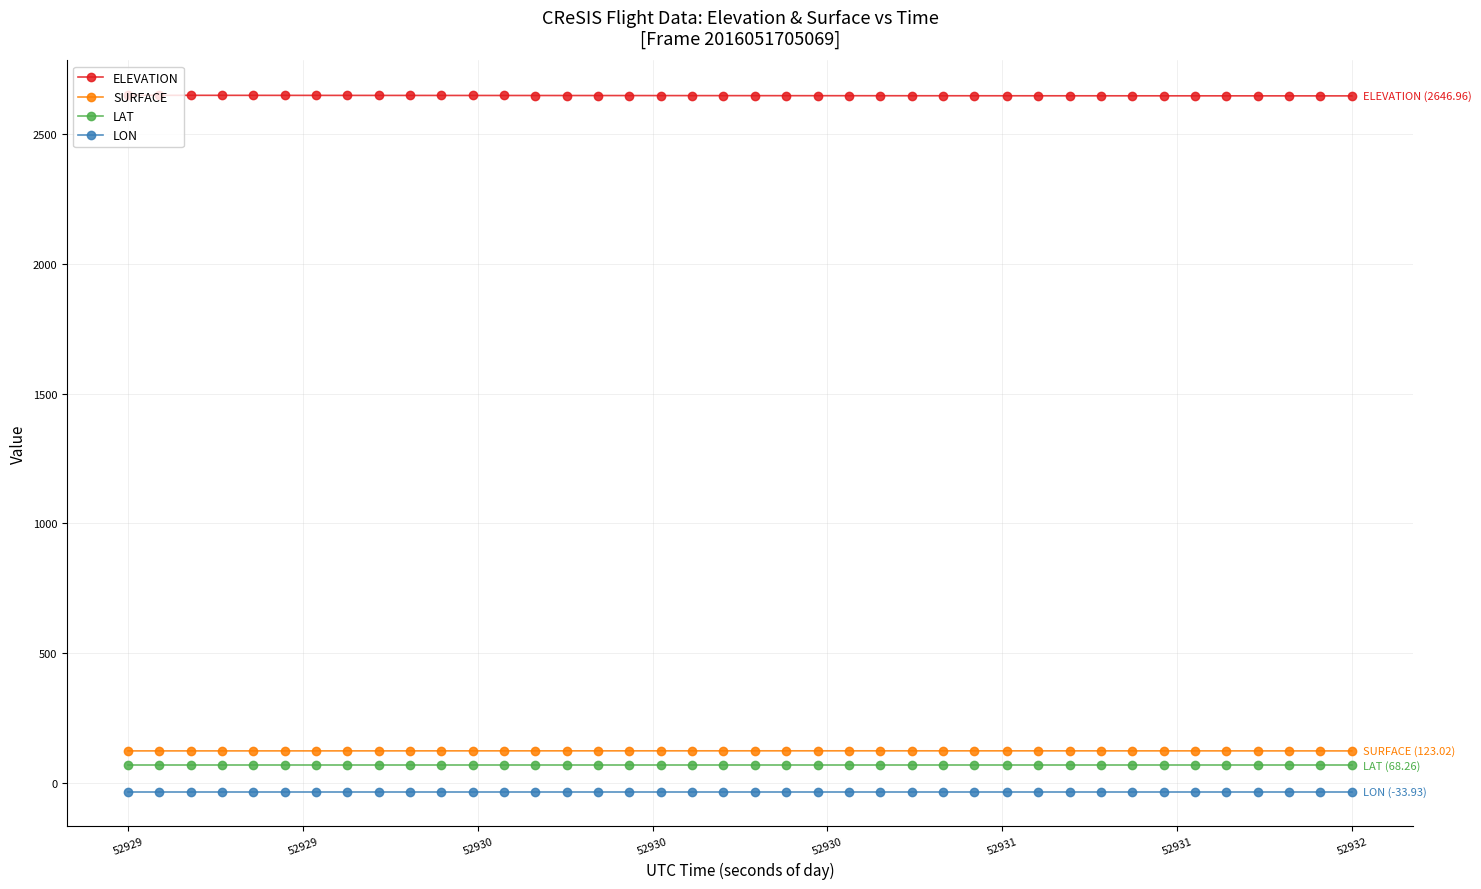

What is the value of the LAT point at the 32nd from the left?

68.3